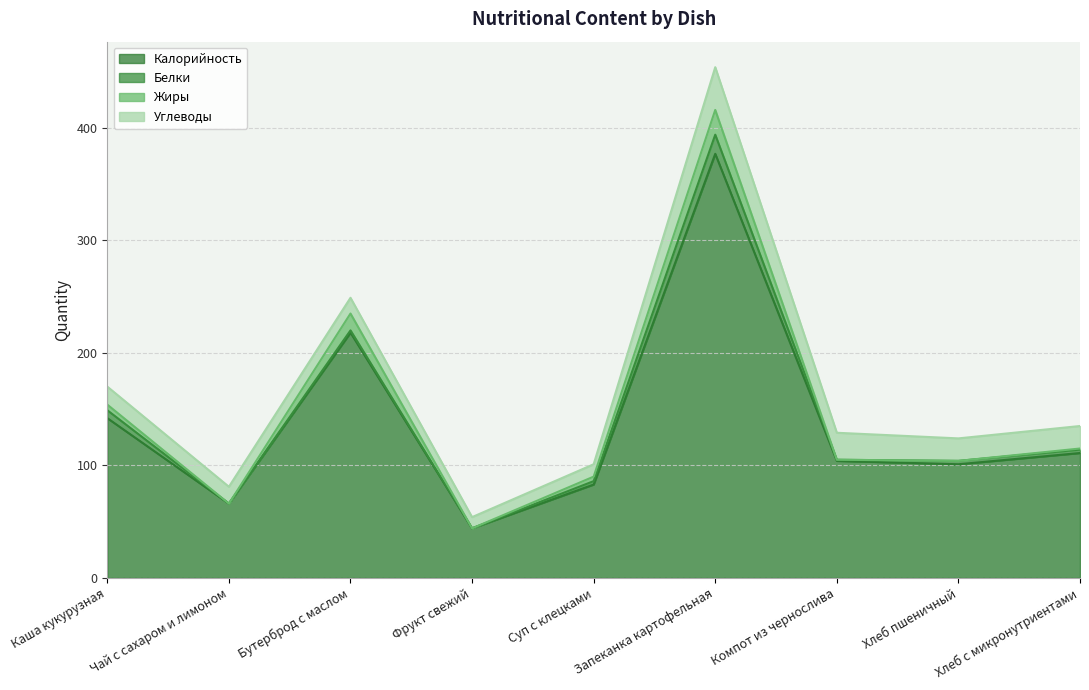

Where is Калорийность nearest to the value 210?

Бутерброд с маслом